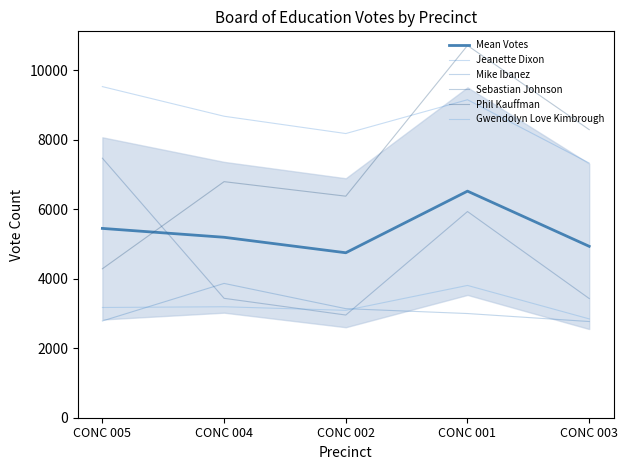

In Jeanette Dixon, how many points are lower than both neighbors (excluding endpoints)?

1